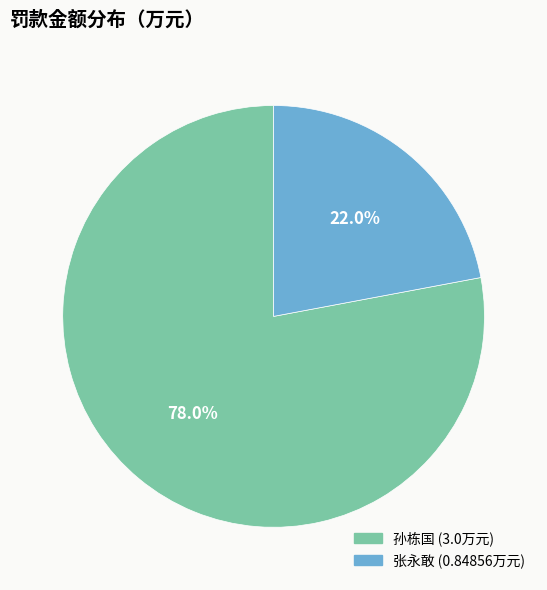

Count the number of slices in the pie.

2